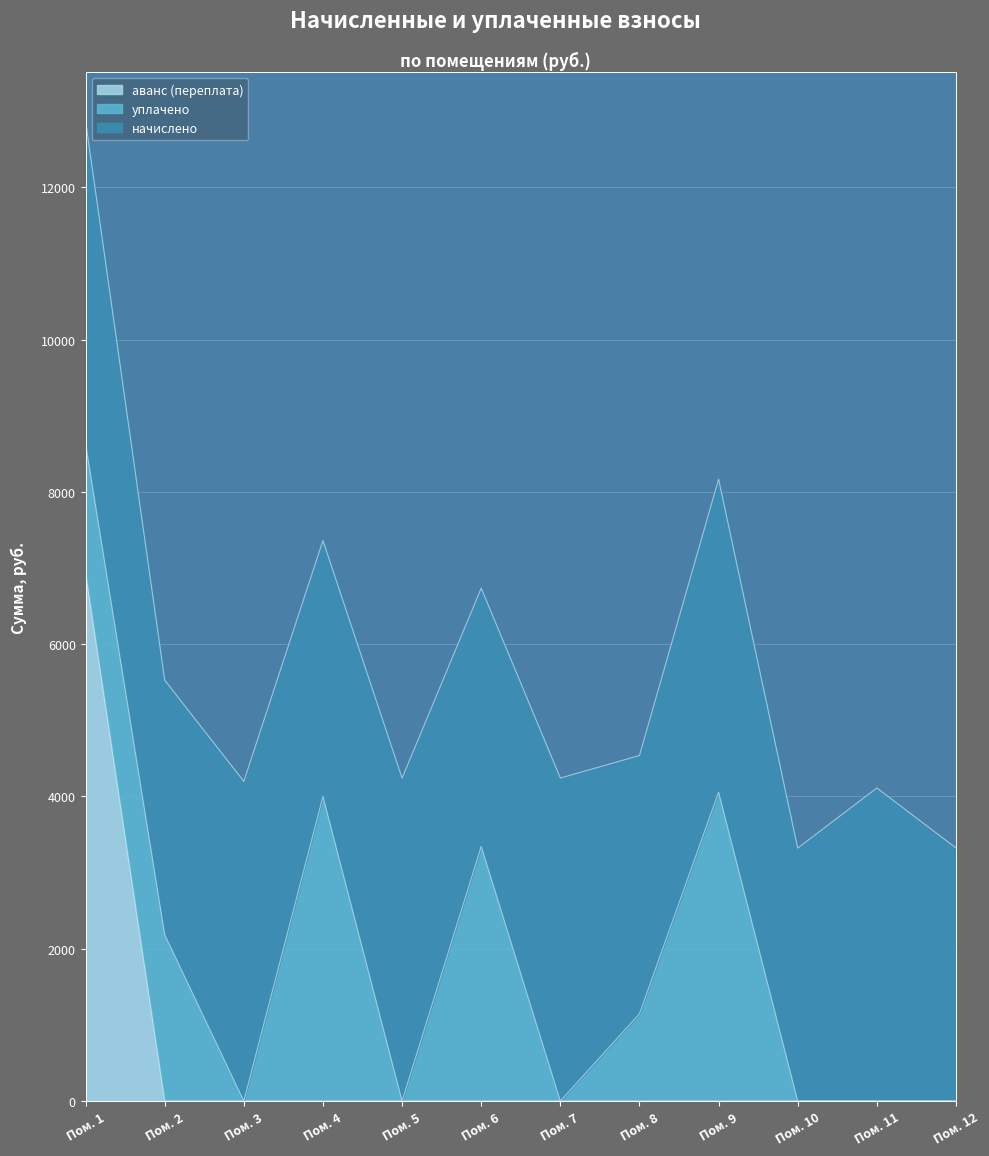

How many positive values does the уплачено series have?

6